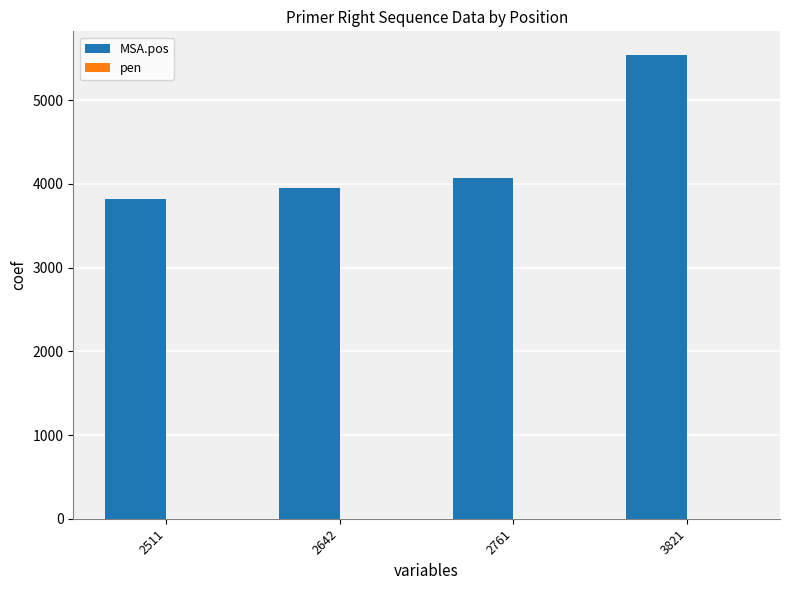

What is the average value of the MSA.pos series?

4347.8